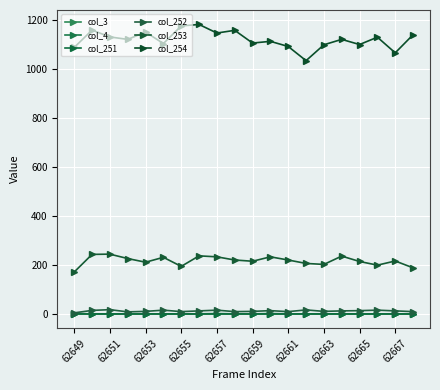

Is this an area chart (filled region under the line)?

No